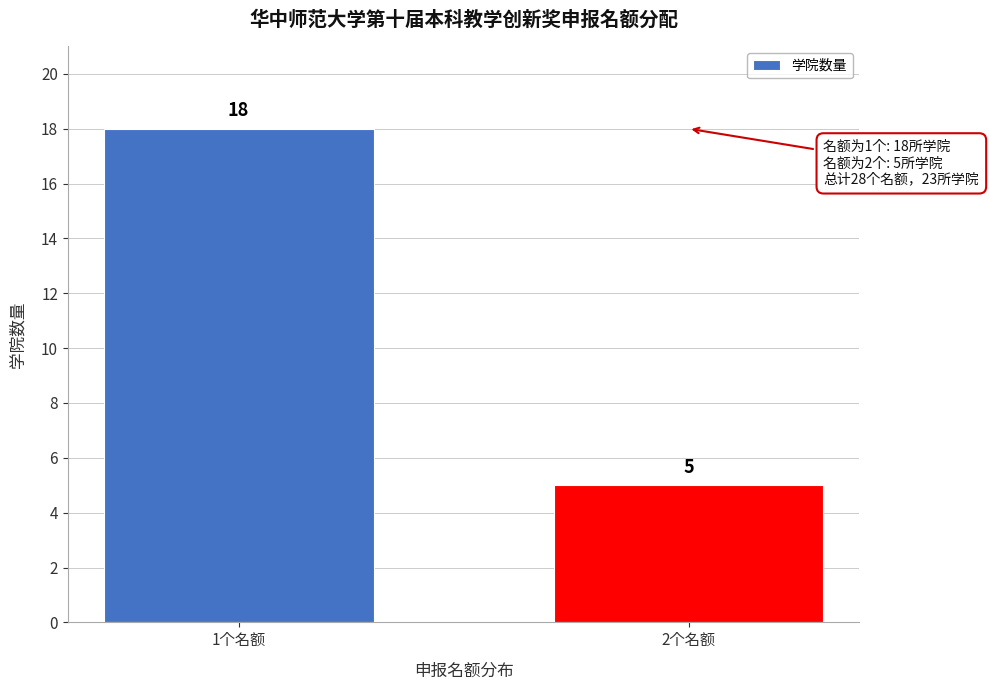

Reading right to left, what are all the values shown in this chart?

2个名额=5	1个名额=18